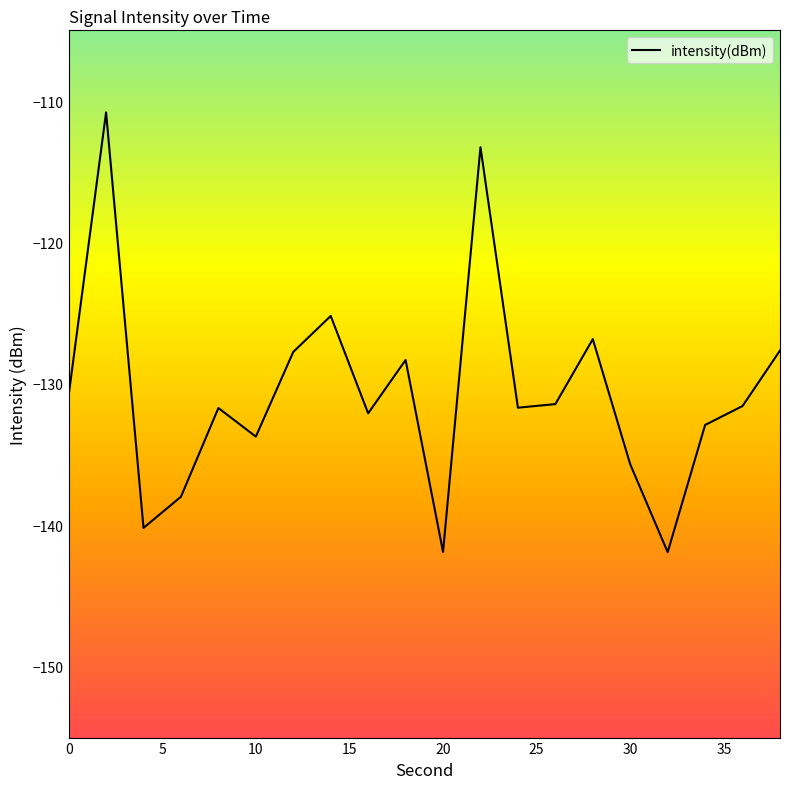

How many categories are shown in the chart?

20